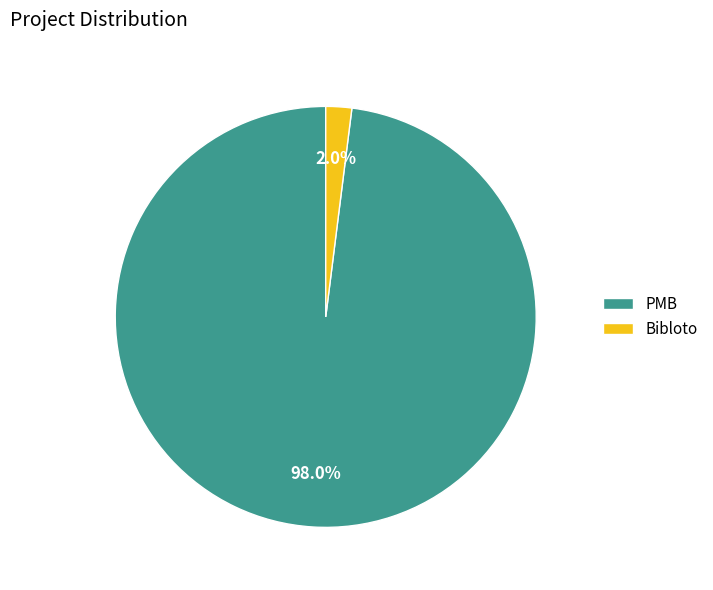

Is the sum of PMB and Bibloto greater than half?

Yes